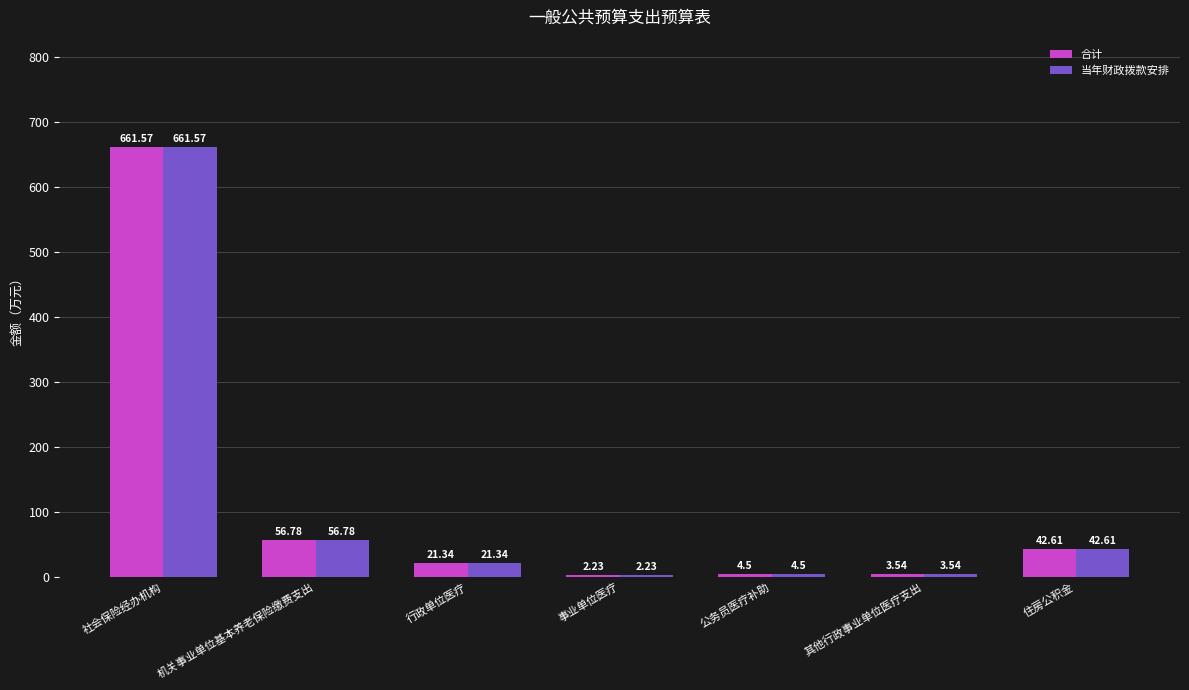

Is the value of 当年财政拨款安排 at 住房公积金 greater than the value of 合计 at 社会保险经办机构?

No